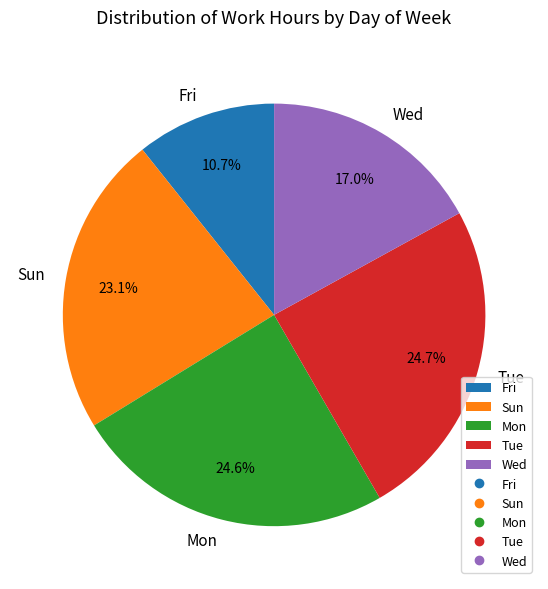

To the nearest percent, what portion does Mon represent?

25%